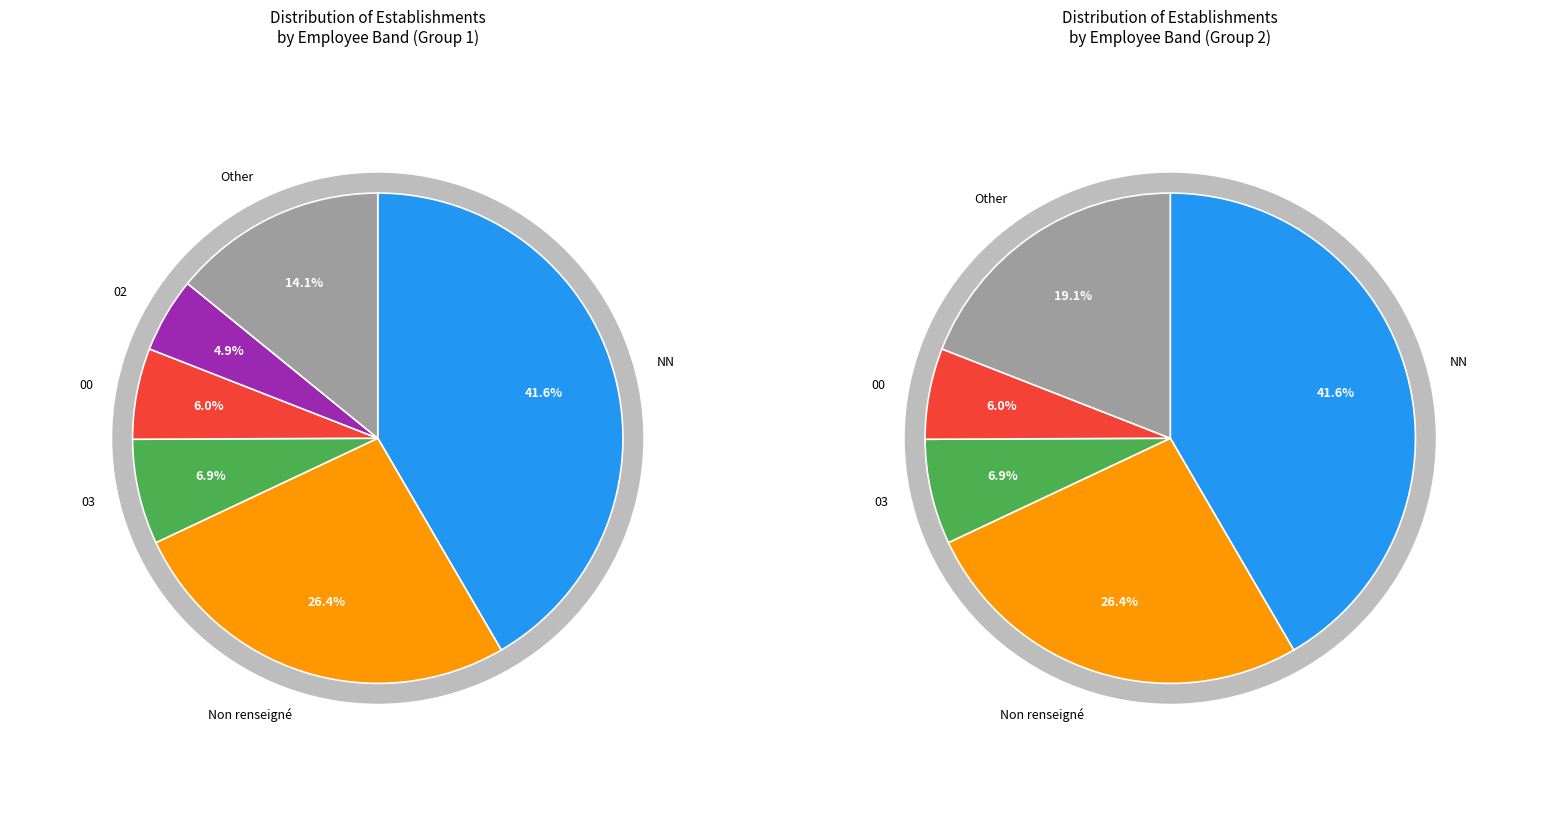

True or false: 41 accounts for 11% of the total.

False